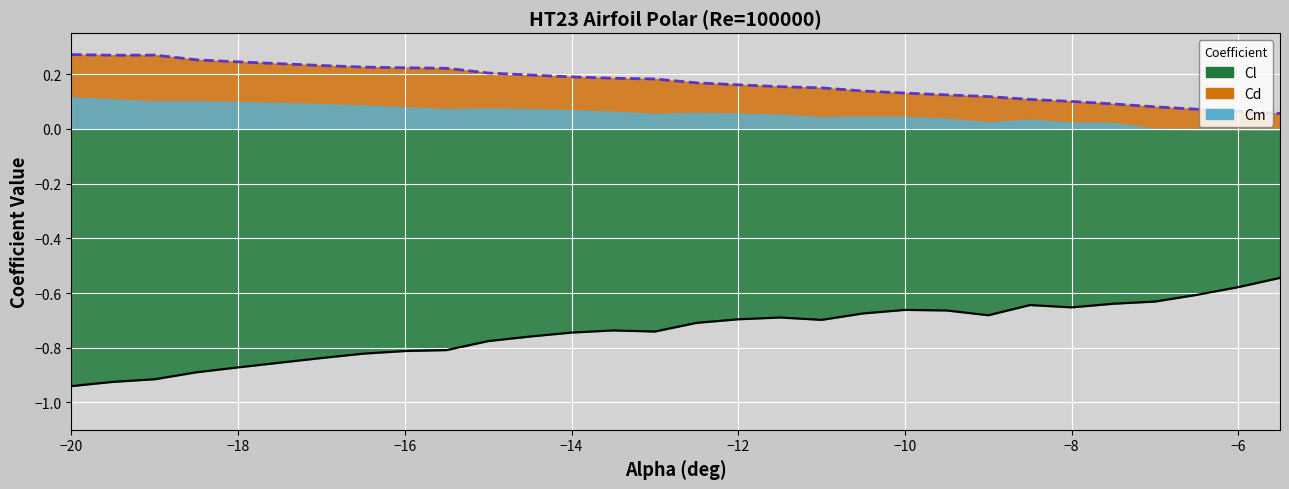

True or false: Cd has more than 1 interior local peaks.

False